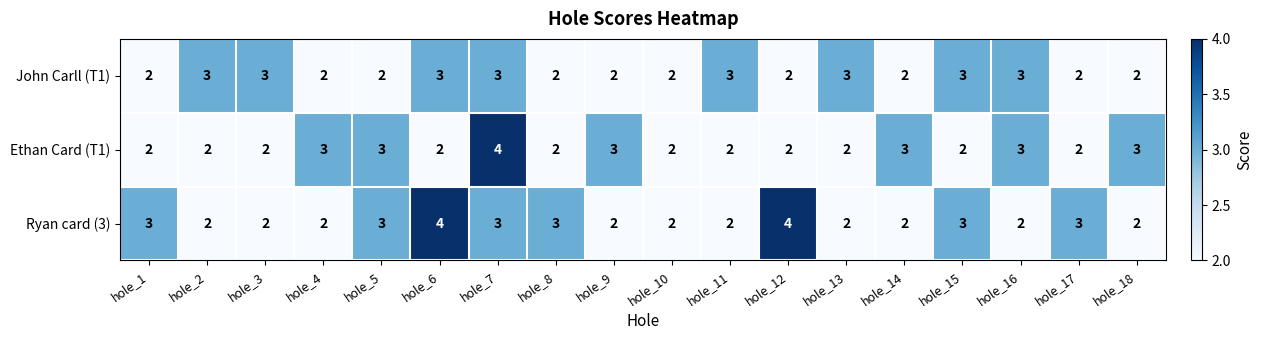

What is the highest value of the John Carll (T1) series?

3